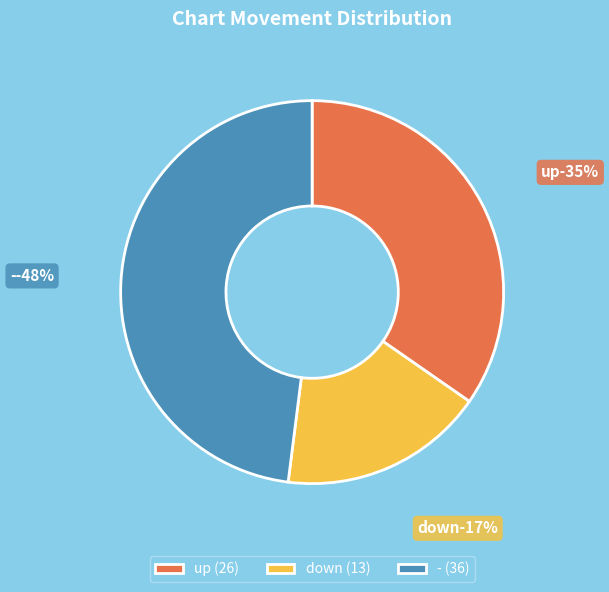

Is it true that up is 35% of the pie?

True